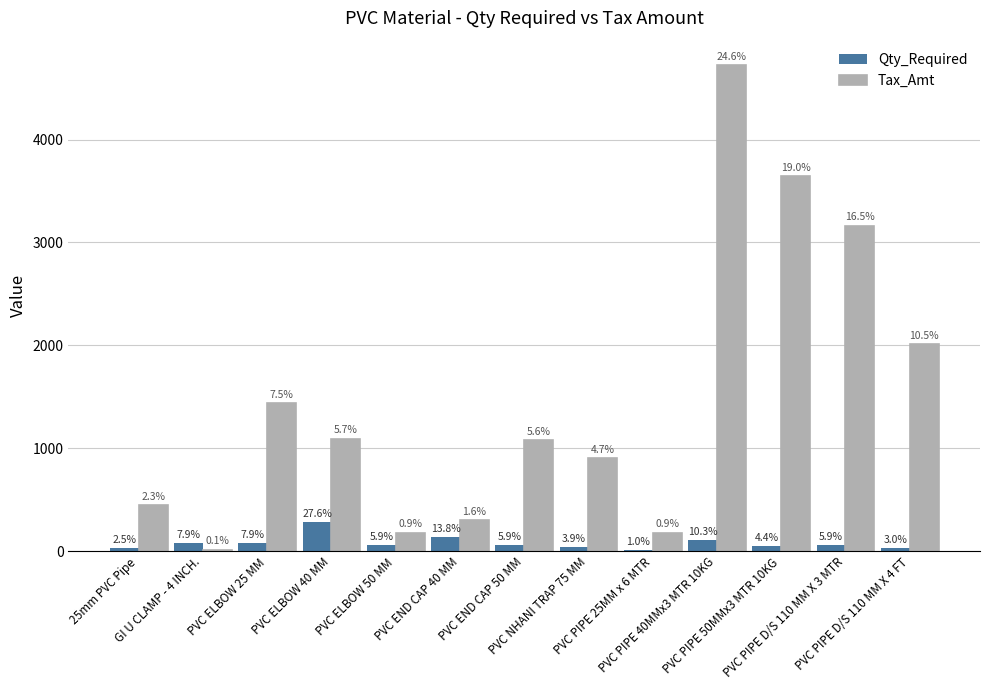

What is the total value across all series at PVC ELBOW 50 MM?

240.0